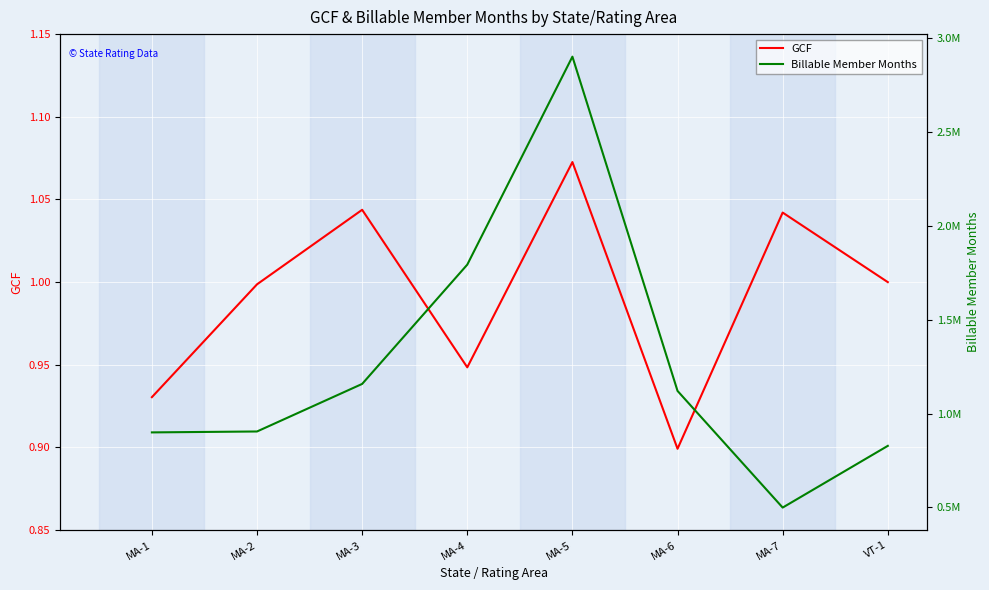

Does the chart display data point markers on the line(s)?

No